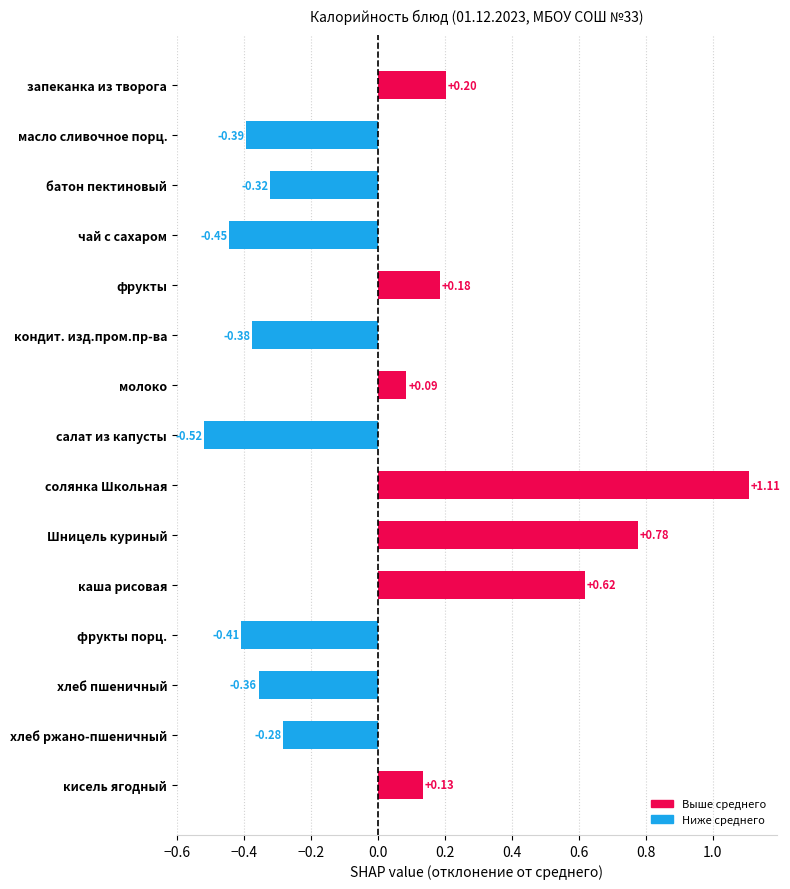

What is the difference between the maximum and second lowest values?

1.6